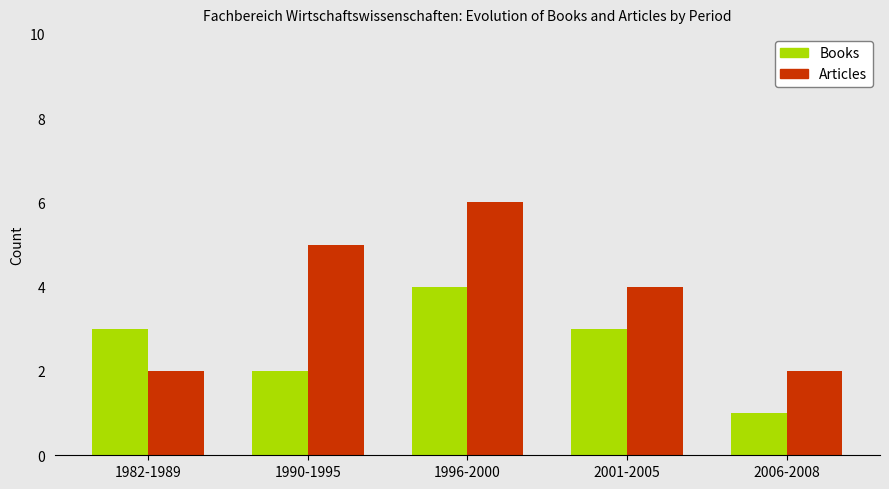

Is it true that Articles equals 6 at 1996-2000?

True